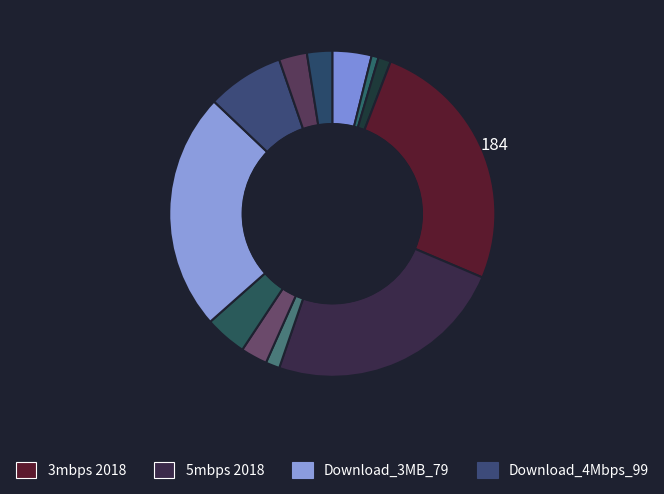

Rank the categories by value from highest to lowest.

3mbps 2018, 5mbps 2018, Download_3MB_79, Download_4Mbps_99, Download_2MB_59, 10mbps 2018, Download_5MB_119, Download_1MB_39_90, FIBRA_5mbps, 8mbps 2018, 1MB_Upload_39, 15mbps 2018